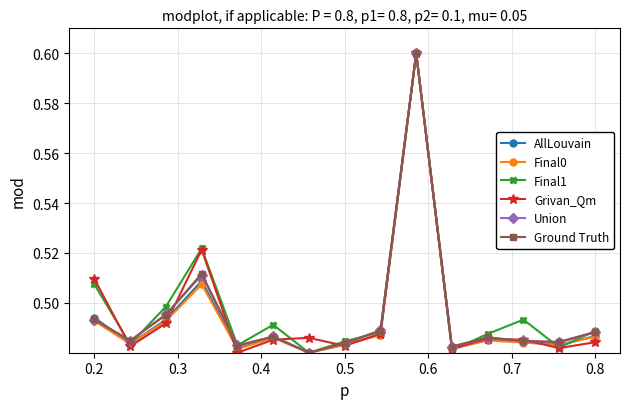

At how many categories does at least one series exceed 0?

15